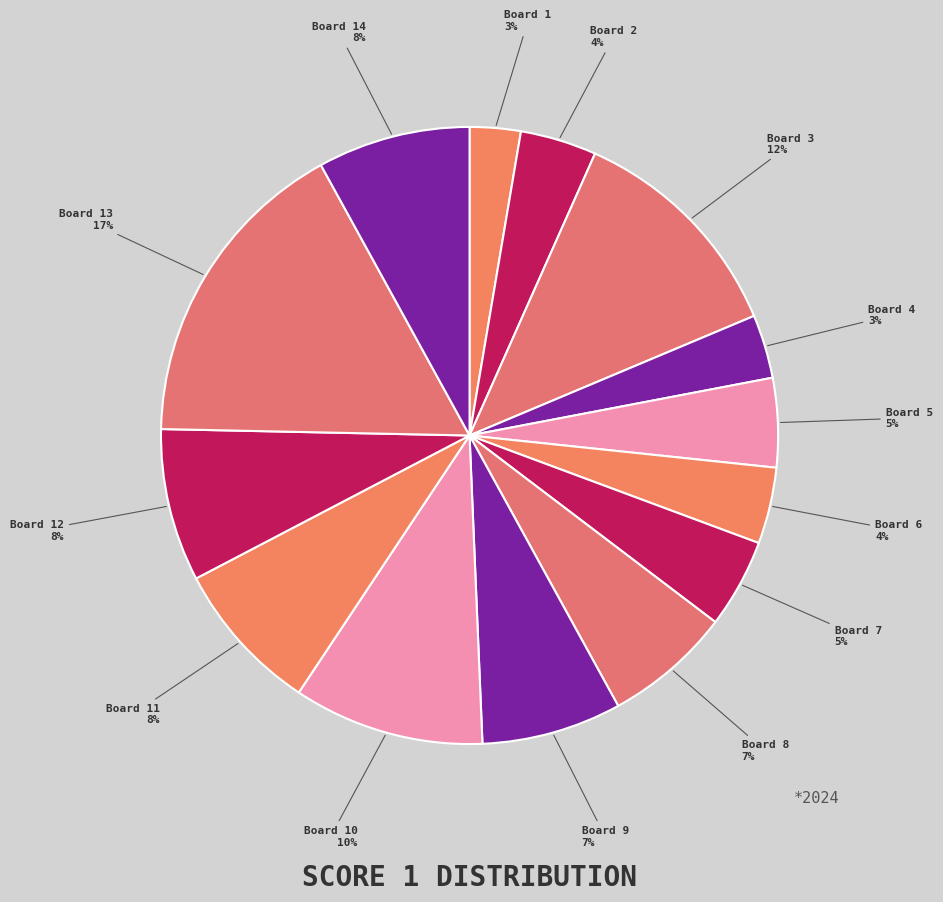

To the nearest percent, what percentage of the pie is Board 13?

17%